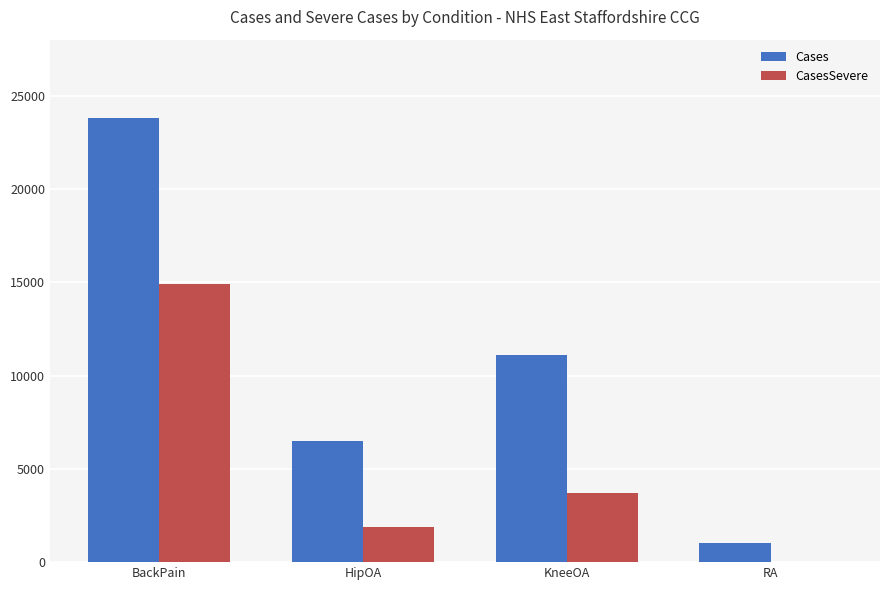

Reading right to left, list all the values displayed in this chart.

Cases: 1010	11080	6469	23795
CasesSevere: 0	3681	1870	14891